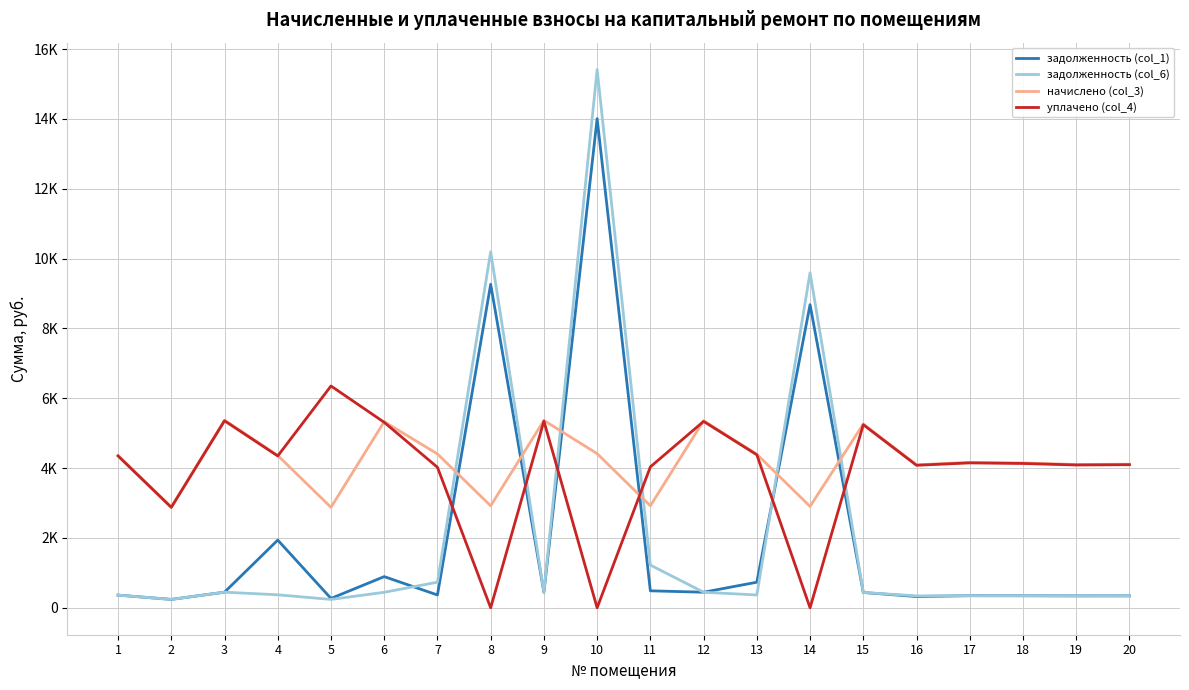

True or false: уплачено (col_4) has more than 2 points higher than both neighbors.

True